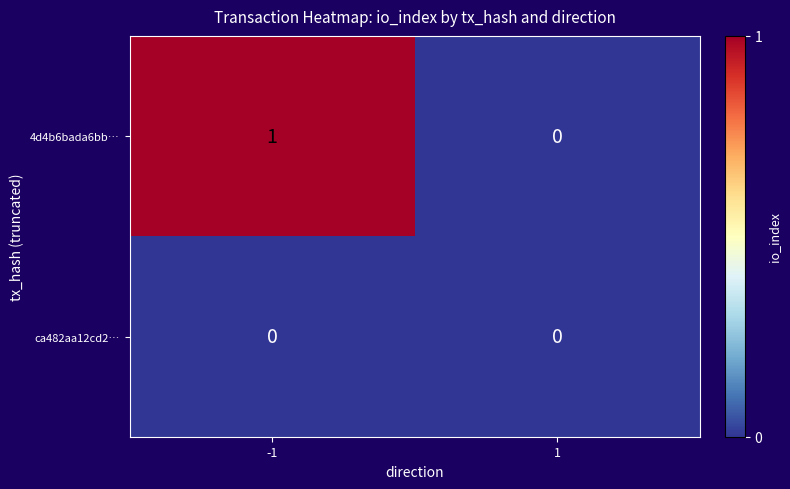

Is it true that 4d4b6bada6bb… equals 0 at 1?

True